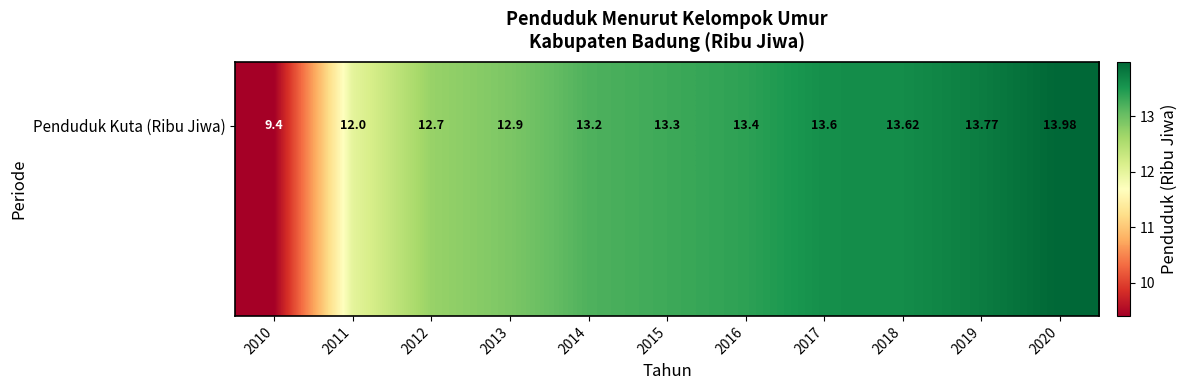

What is the smallest value displayed?

9.4